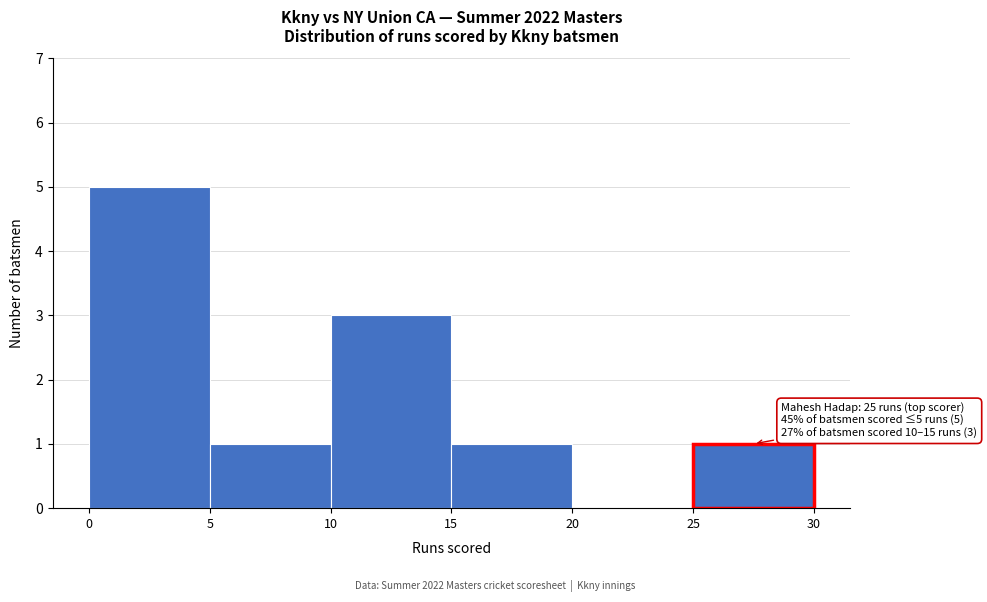

Over which range of the x-axis is the bar tallest?

0 to 5